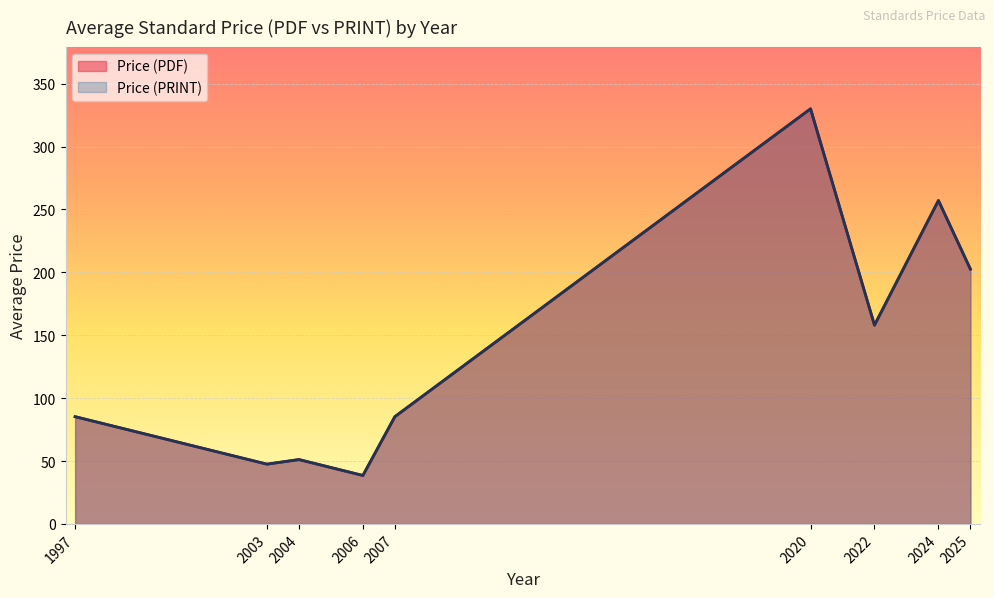

At 2024, list the series in order from smallest to largest.

Price (PDF), Price (PRINT)